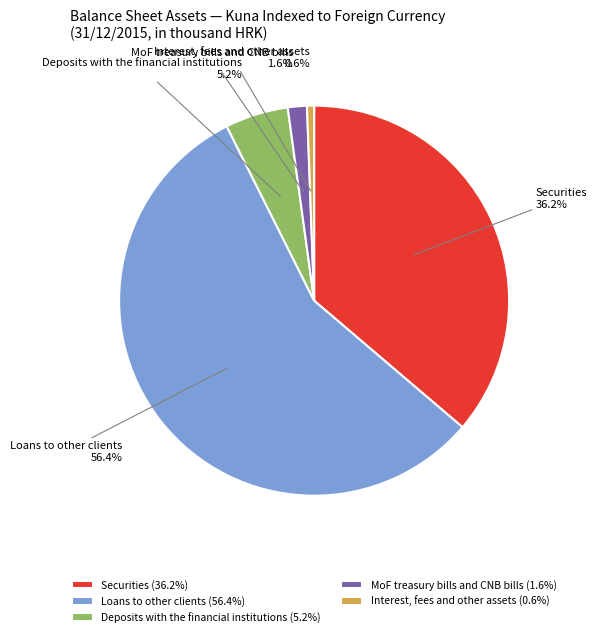

To the nearest percent, what is the difference between the largest and smallest slice percentages?

56%